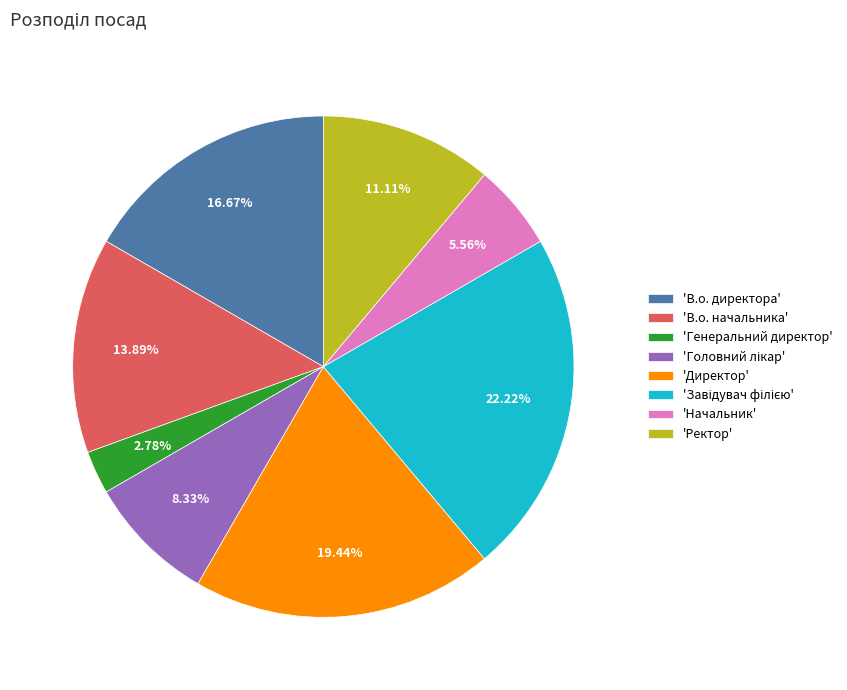

To the nearest percent, what is the average slice percentage?

12%